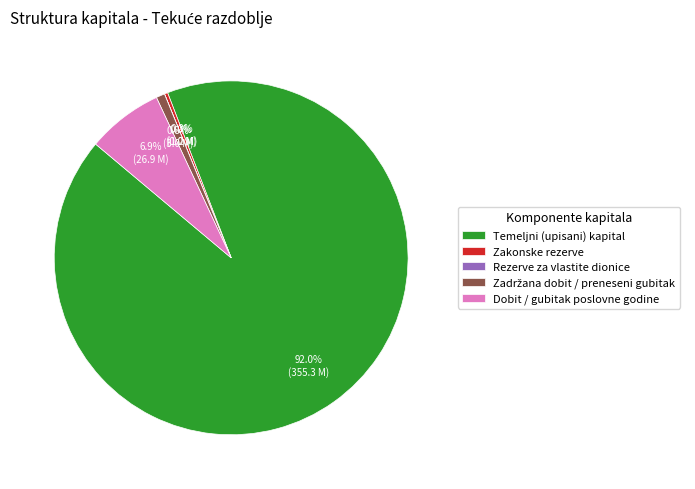

Which slice is the largest?

Temeljni (upisani) kapital